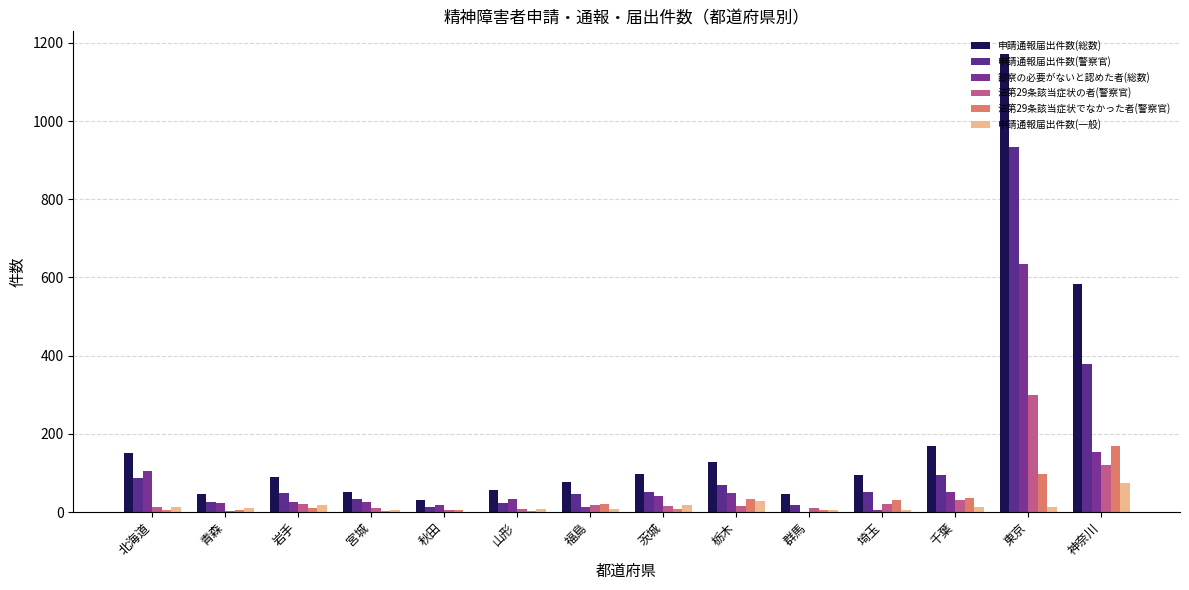

Are the bars grouped side by side (vs. stacked)?

Yes